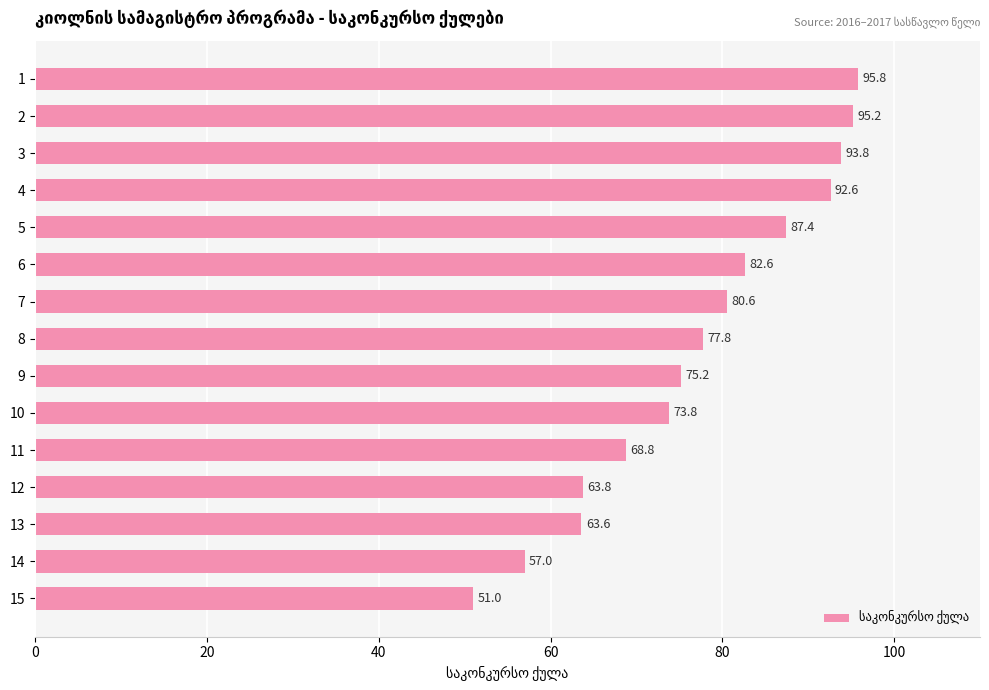

Reading top to bottom, transcribe all the data shown in this chart.

95.8	95.2	93.8	92.6	87.4	82.6	80.6	77.8	75.2	73.8	68.8	63.8	63.6	57.0	51.0